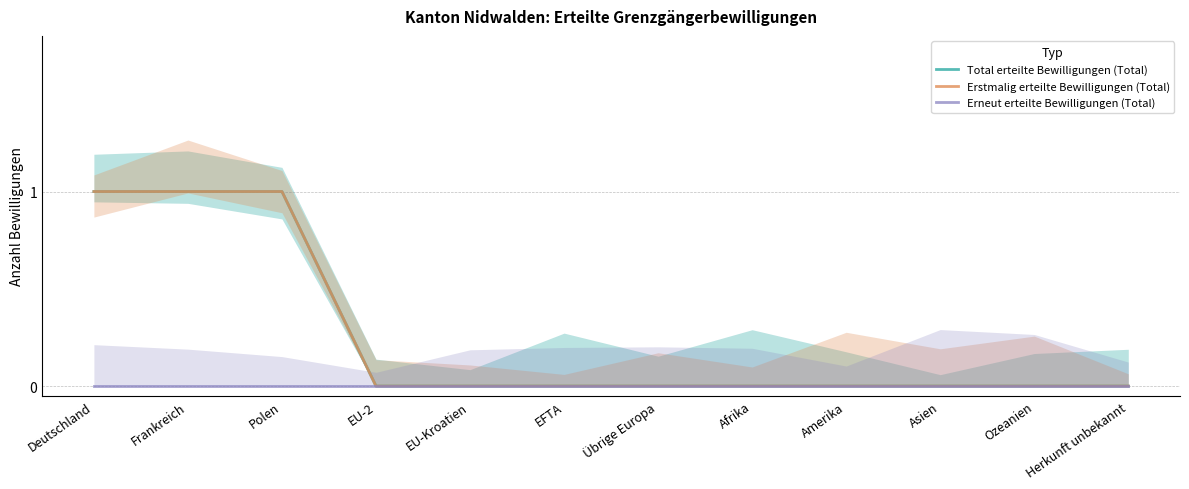

Which series has the largest range (max minus min)?

Total erteilte Bewilligungen (Total)